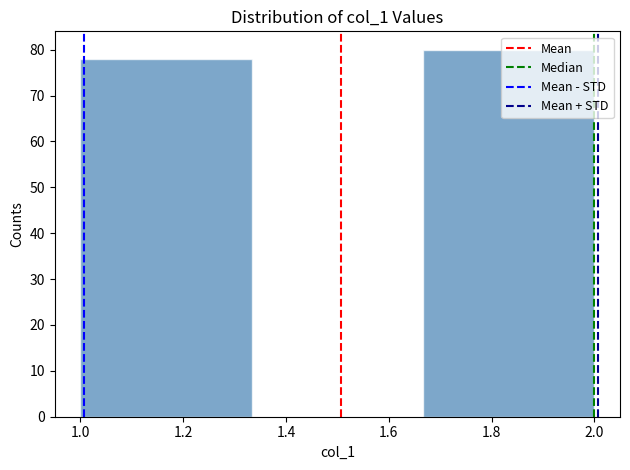

Reading left to right, transcribe this chart: for each bar, give the range it covers on the x-axis and its height. Neither the bar edges nor the heights are printed on the chart, so give them approximately, as read against the axes.

1.00 to 1.34: 78
1.34 to 1.66: 0
1.66 to 2.00: 80